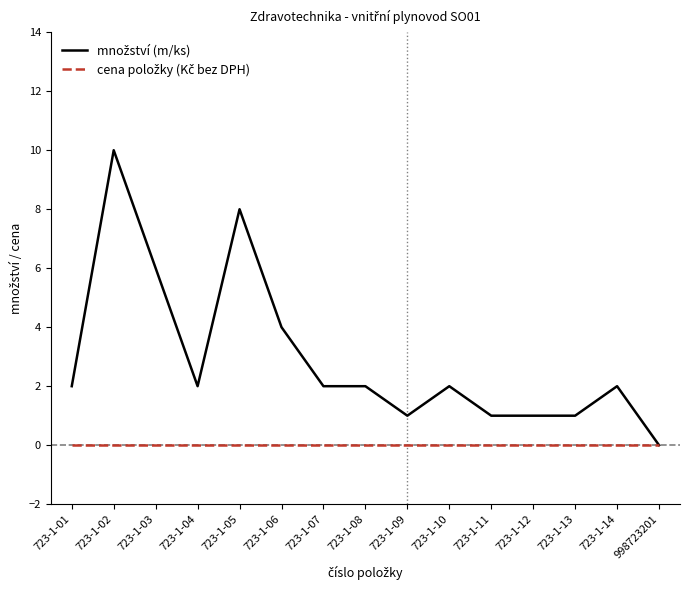

Which label corresponds to the largest value in the chart?

723-1-02